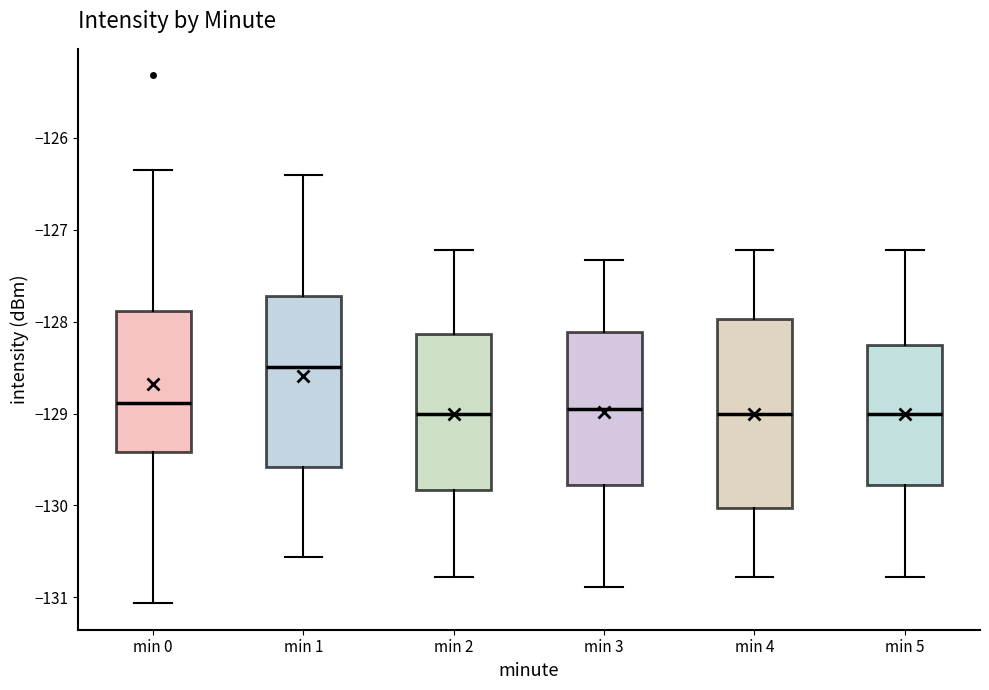

Which box is the tallest, from its lower edge to its upper edge?

min 4